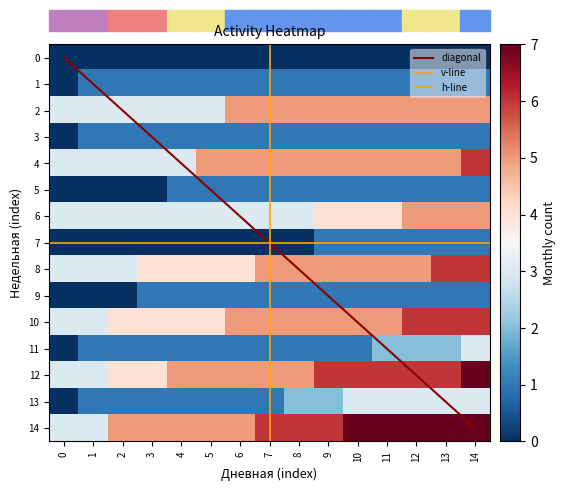

What is the difference between the maximum and minimum values in the 9 series?

1